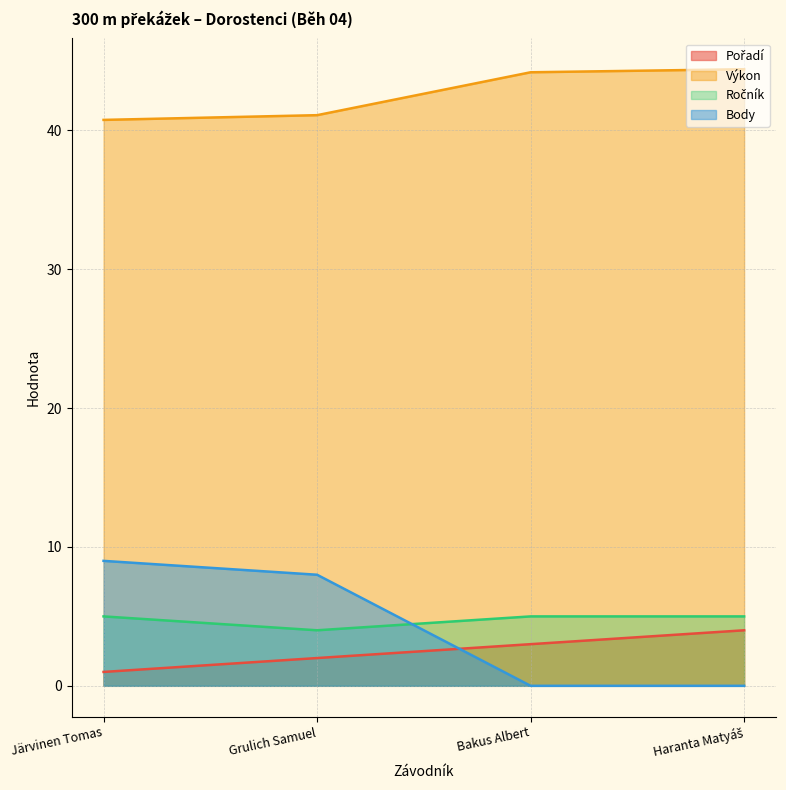

At Grulich Samuel, list the series in order from largest to smallest.

Výkon, Body, Ročník, Pořadí